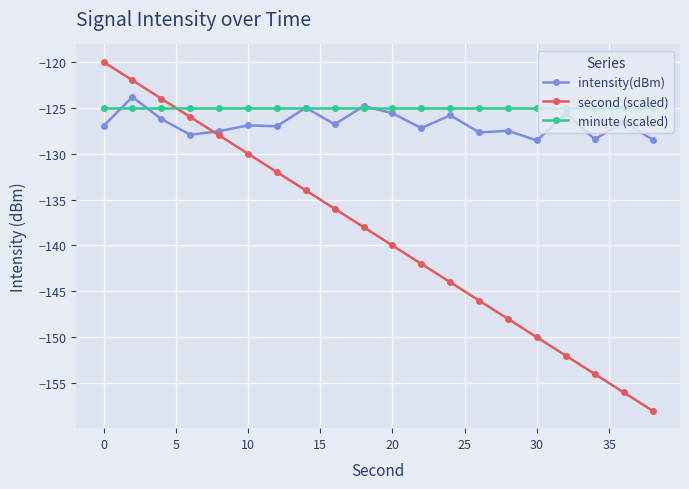

Which series has the widest spread of values?

second (scaled)